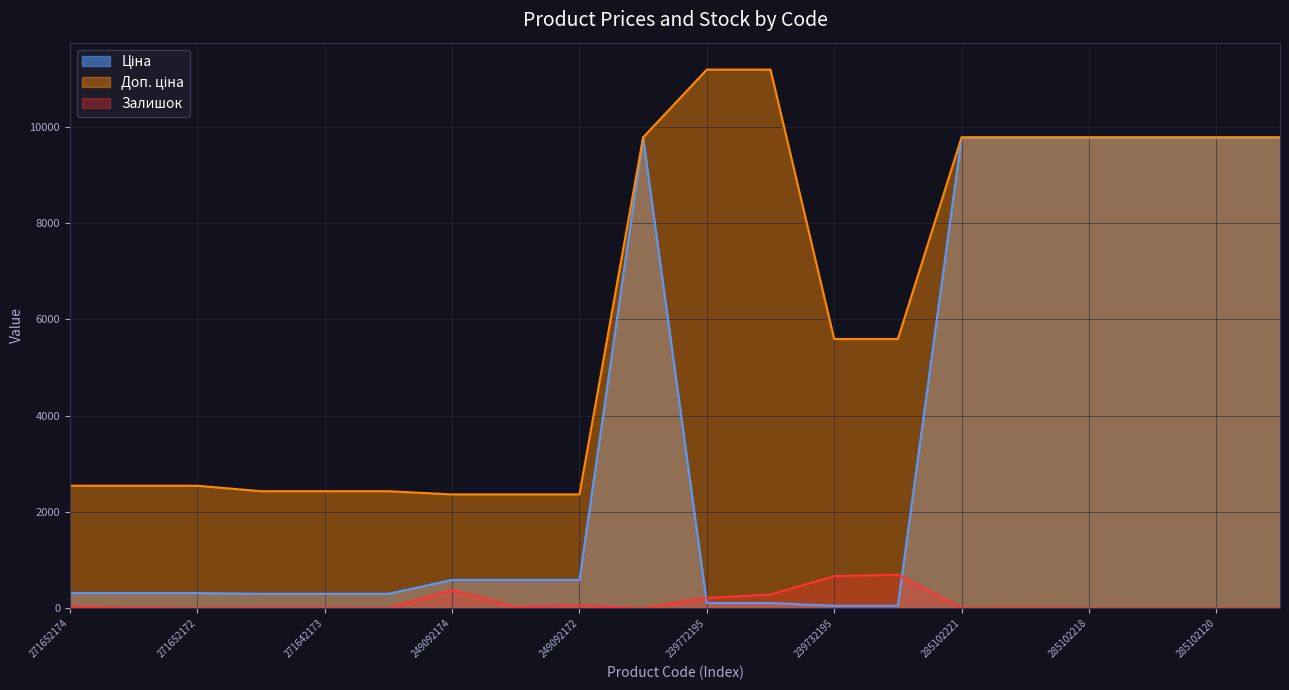

How many data points in Ціна are less than 591?

10